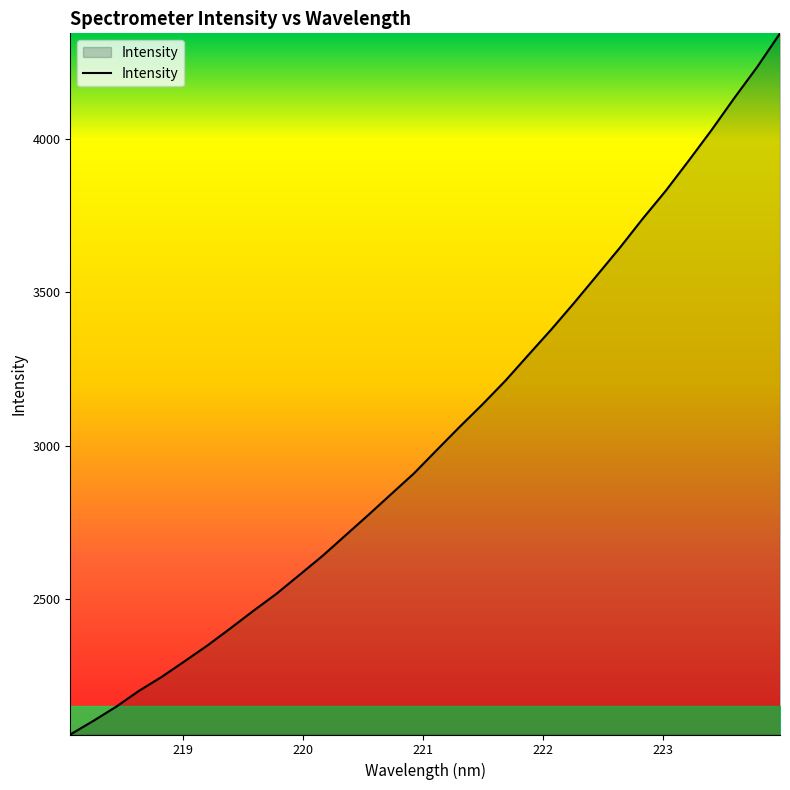

What is the difference between the maximum and minimum values?

2285.3